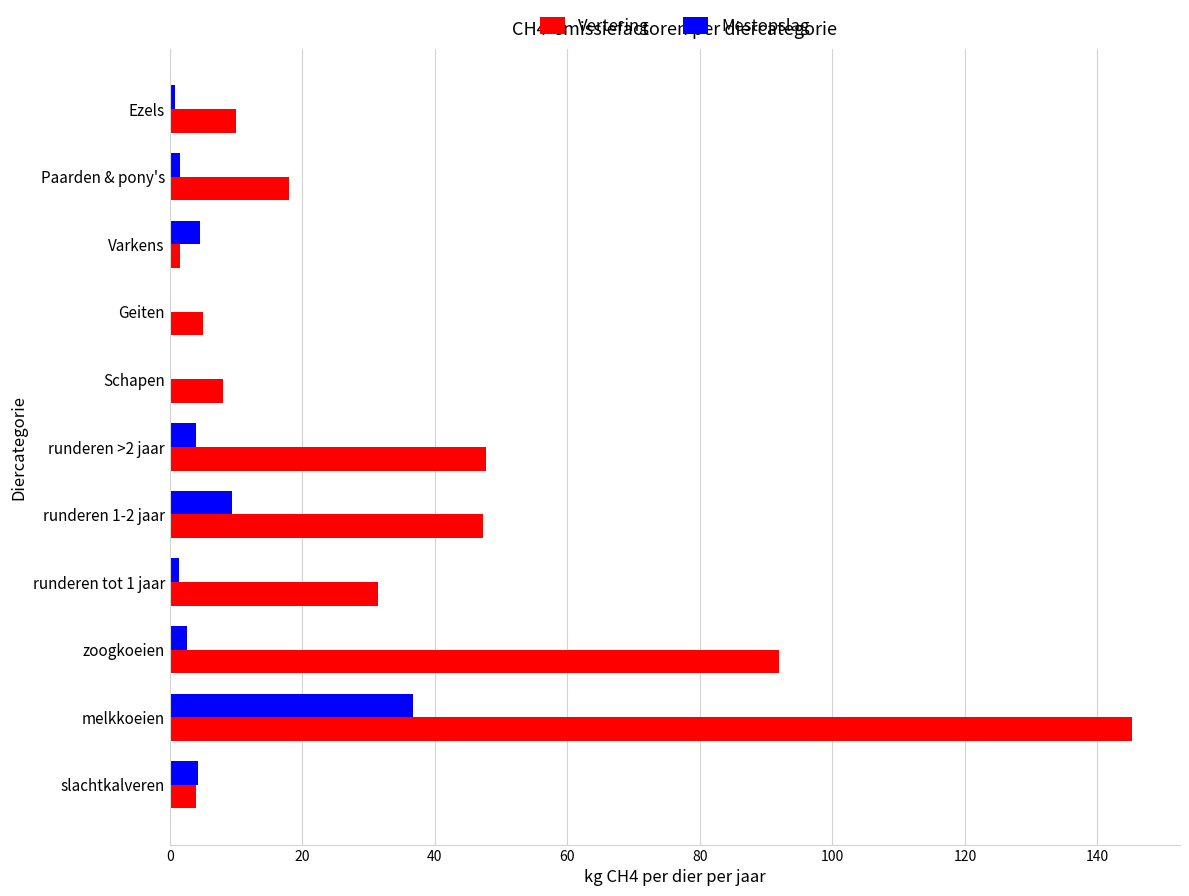

What is the maximum value shown in the chart?

145.2